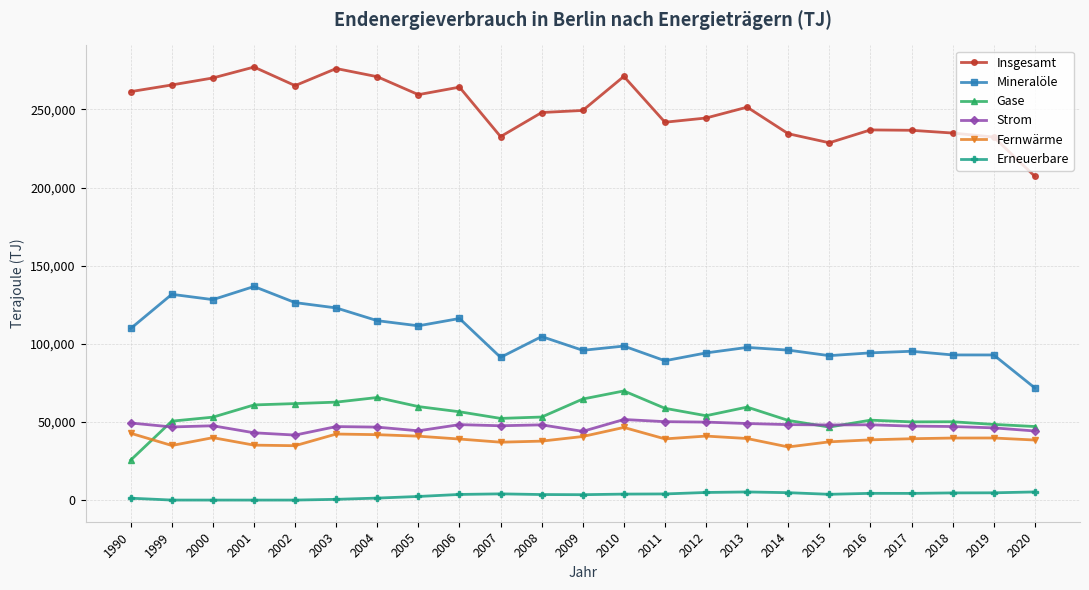

What is the value of the Fernwärme point at the 20th from the left?

39284.2